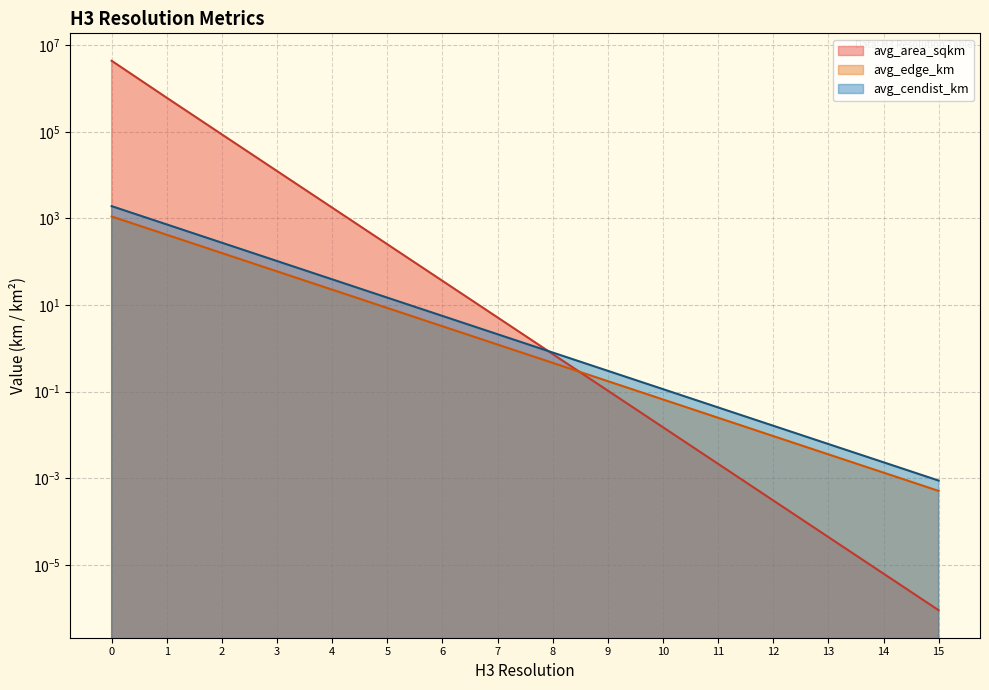

What is the difference between the maximum and minimum values in the avg_area_sqkm series?

4357449.4